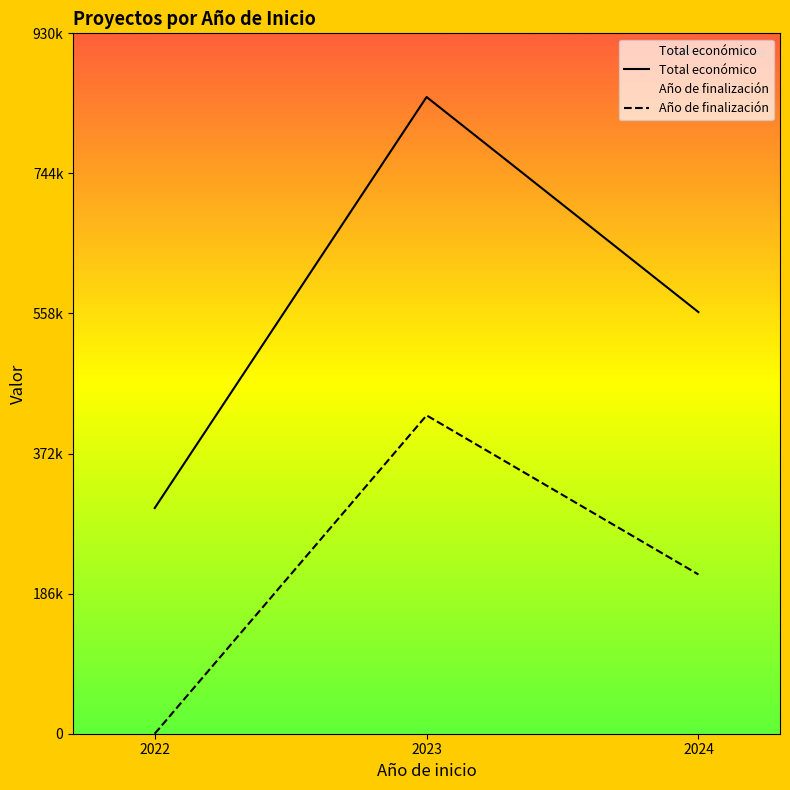

Does the chart have visible grid lines?

No